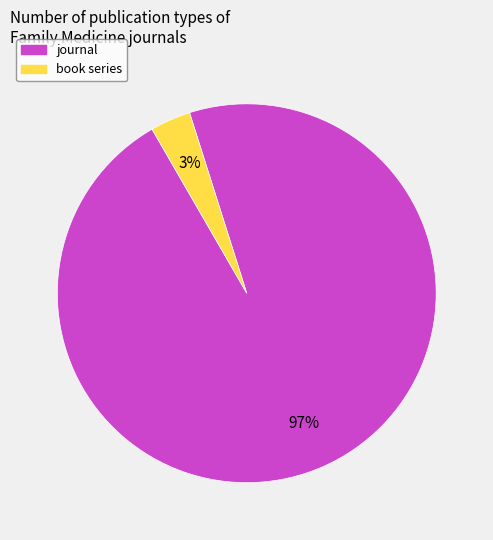

Does any single category account for the majority?

Yes